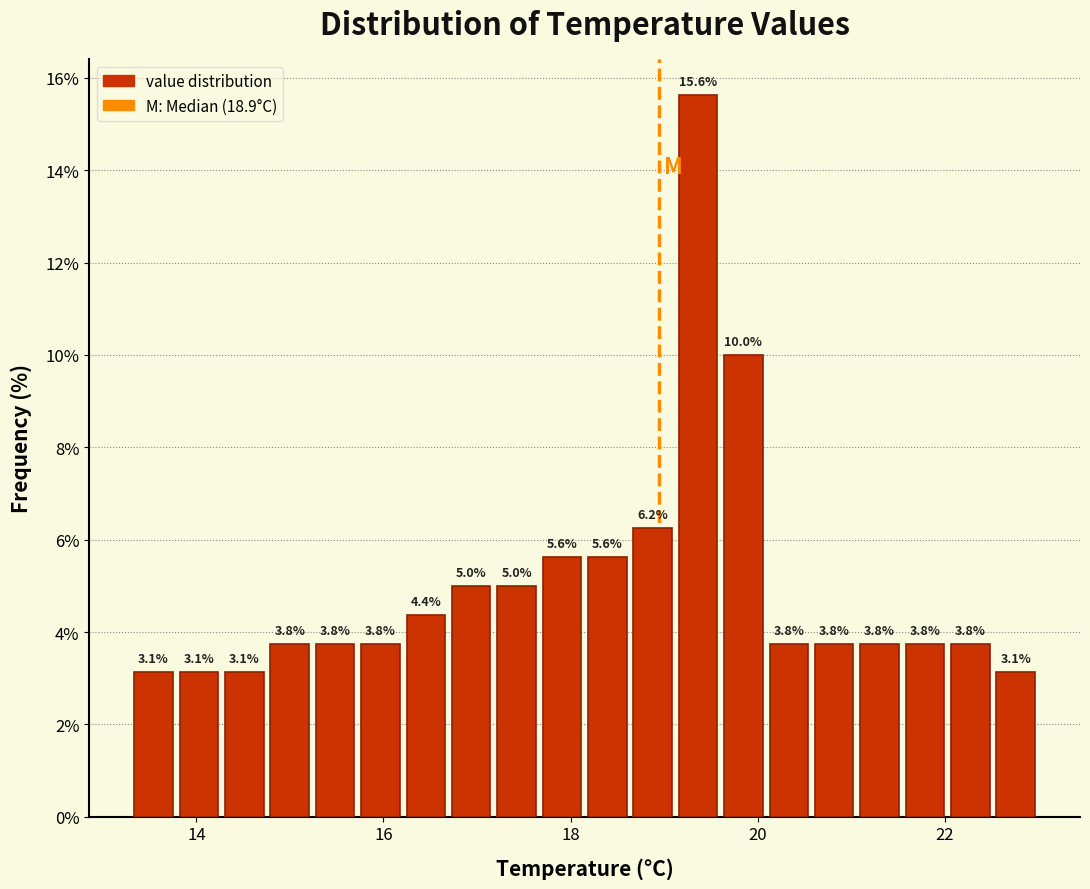

Around what value on the x-axis is the tallest bar? Give the approximate position of its centre, as read against the axis.

19.4